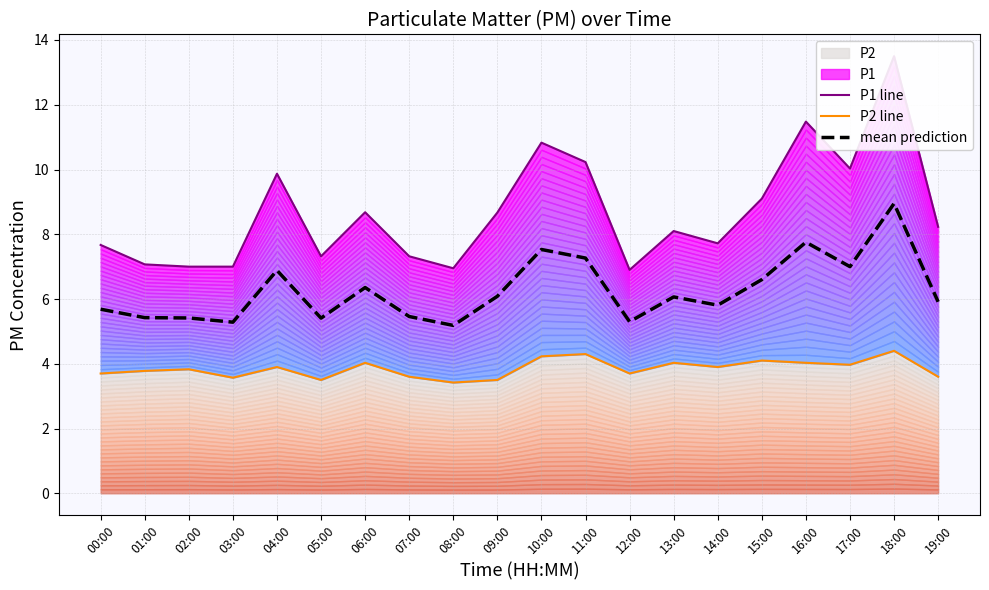

Reading left to right, what are all the values shown in this chart?

P1 line: 00:00=7.7	01:00=7.1	02:00=7.0	03:00=7.0	04:00=9.9	05:00=7.3	06:00=8.7	07:00=7.3	08:00=7.0	09:00=8.7	10:00=10.8	11:00=10.2	12:00=6.9	13:00=8.1	14:00=7.7	15:00=9.1	16:00=11.5	17:00=10.0	18:00=13.5	19:00=8.2
P2 line: 00:00=3.7	01:00=3.8	02:00=3.8	03:00=3.6	04:00=3.9	05:00=3.5	06:00=4.0	07:00=3.6	08:00=3.4	09:00=3.5	10:00=4.2	11:00=4.3	12:00=3.7	13:00=4.0	14:00=3.9	15:00=4.1	16:00=4.0	17:00=4.0	18:00=4.4	19:00=3.6
mean prediction: 00:00=5.7	01:00=5.4	02:00=5.4	03:00=5.3	04:00=6.9	05:00=5.4	06:00=6.4	07:00=5.5	08:00=5.2	09:00=6.1	10:00=7.5	11:00=7.3	12:00=5.3	13:00=6.1	14:00=5.8	15:00=6.6	16:00=7.8	17:00=7.0	18:00=8.9	19:00=5.9